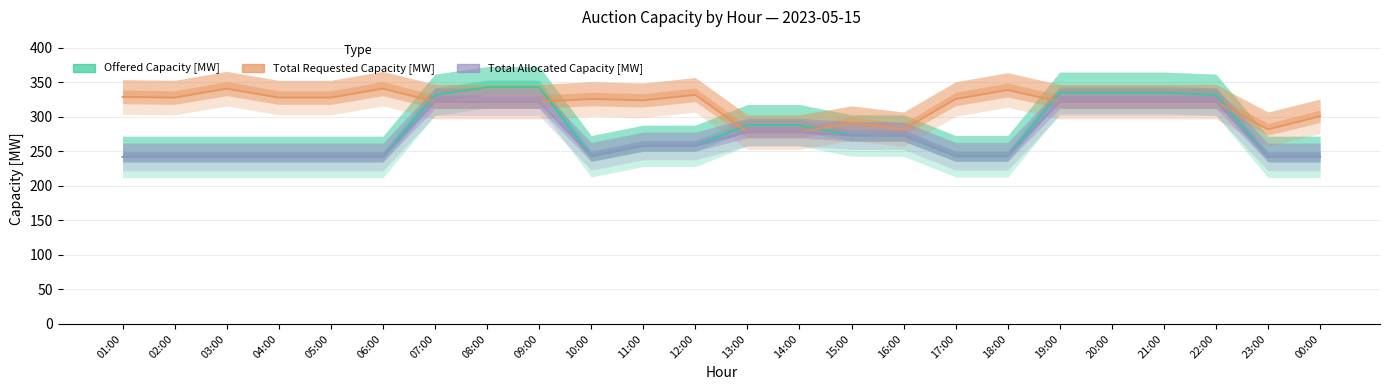

Reading left to right, extract all data points from this chart.

Offered Capacity [MW]: 01:00=242	02:00=242	03:00=242	04:00=242	05:00=242	06:00=242	07:00=332	08:00=343	09:00=343	10:00=243	11:00=258	12:00=258	13:00=288	14:00=288	15:00=273	16:00=273	17:00=243	18:00=243	19:00=335	20:00=335	21:00=335	22:00=332	23:00=242	00:00=242
Total Requested Capacity [MW]: 01:00=329	02:00=328	03:00=341	04:00=328	05:00=328	06:00=341	07:00=322	08:00=322	09:00=322	10:00=326	11:00=324	12:00=332	13:00=278	14:00=278	15:00=291	16:00=282	17:00=326	18:00=339	19:00=322	20:00=322	21:00=322	22:00=322	23:00=282	00:00=301
Total Allocated Capacity [MW]: 01:00=242	02:00=242	03:00=242	04:00=242	05:00=242	06:00=242	07:00=322	08:00=322	09:00=322	10:00=243	11:00=258	12:00=258	13:00=278	14:00=278	15:00=273	16:00=273	17:00=243	18:00=243	19:00=322	20:00=322	21:00=322	22:00=322	23:00=242	00:00=242